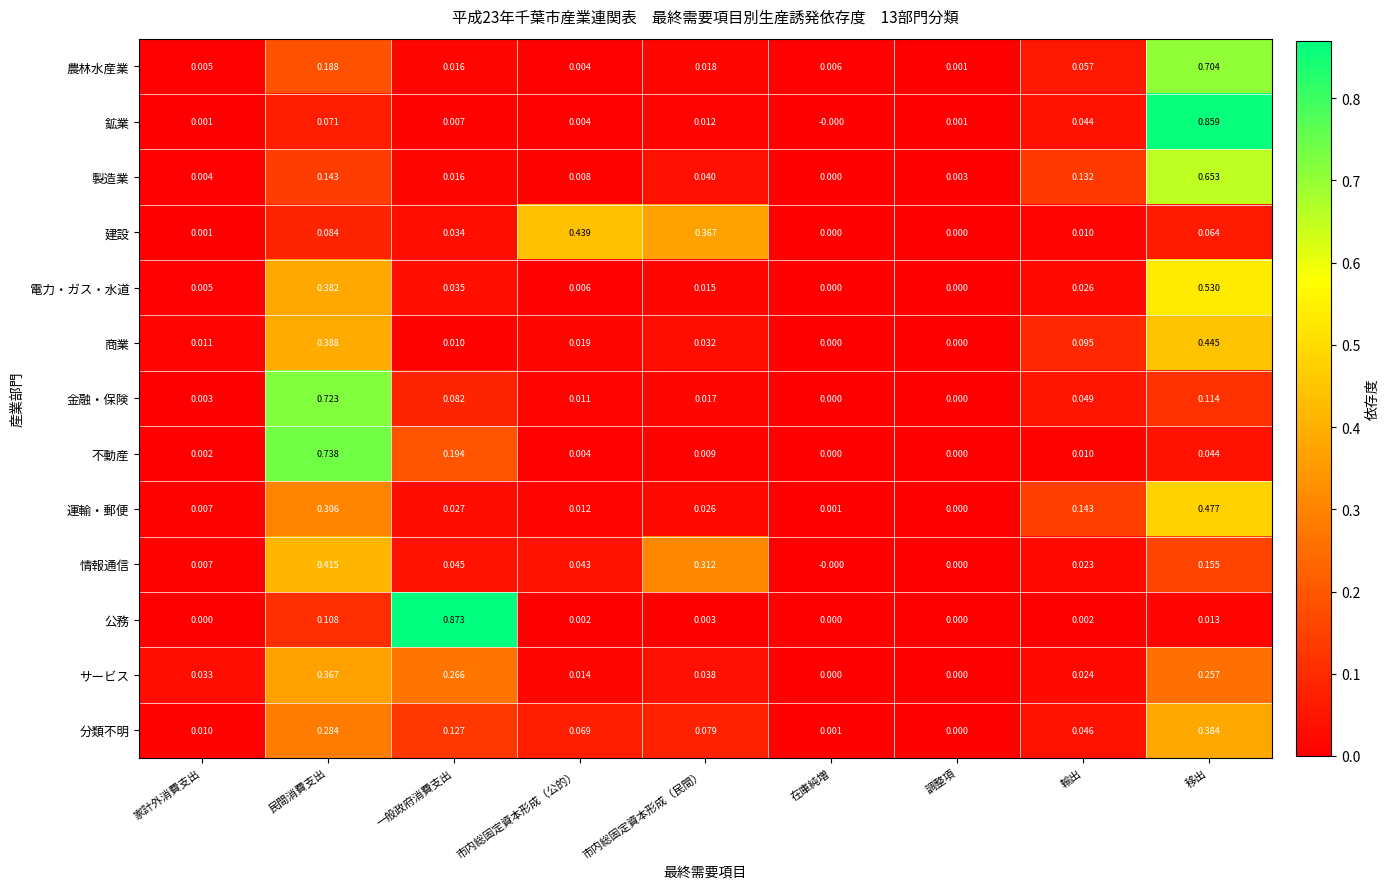

Which series has the largest range (max minus min)?

公務